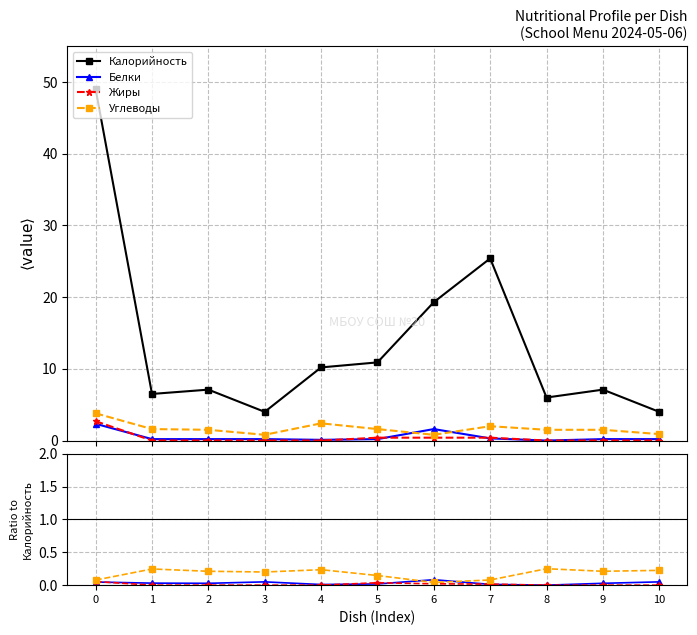

How many distinct data groups are displayed?

4